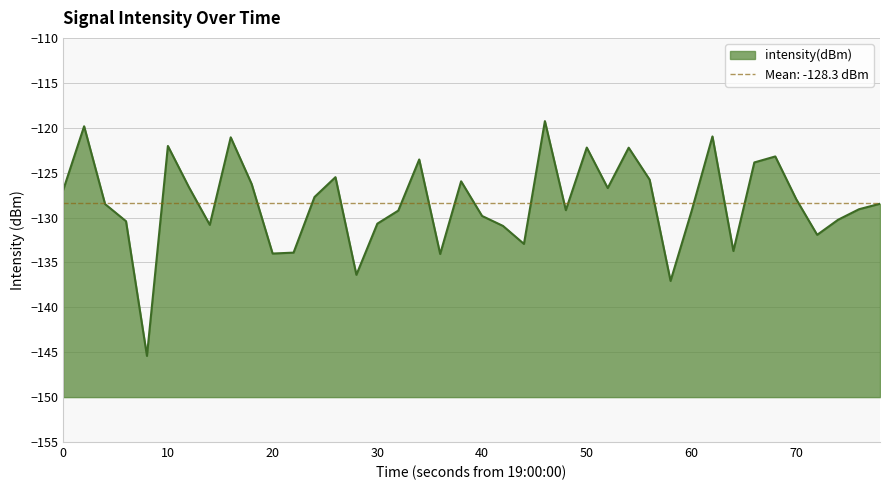

What is the sum of all values?

-5133.9